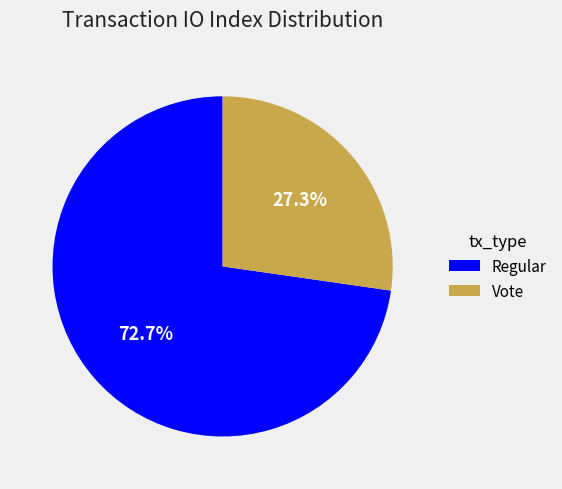

What is the largest slice in the pie chart?

Regular